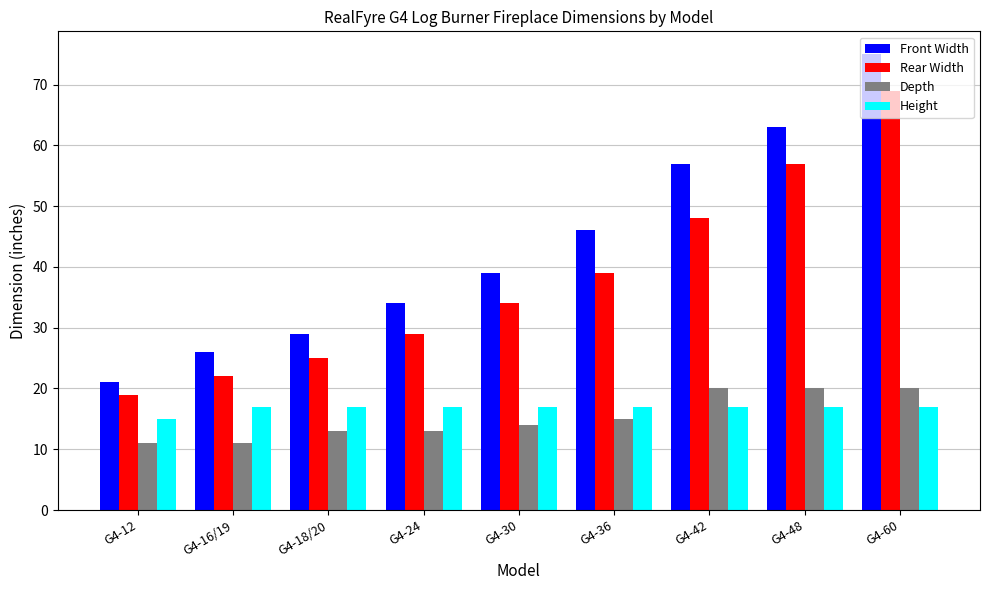

What position from the left is G4-30?

5